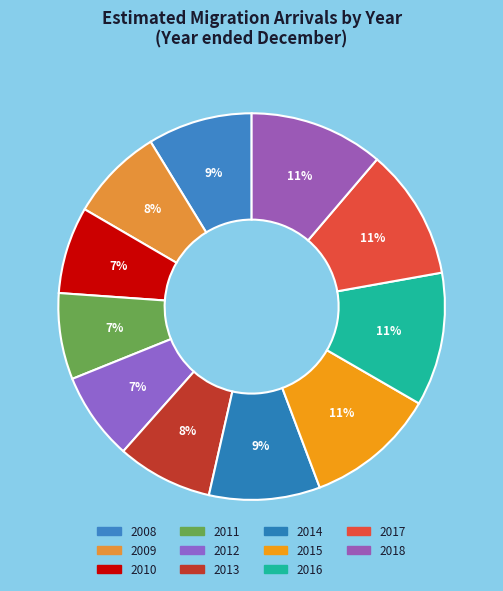

How many slices are in this pie chart?

11